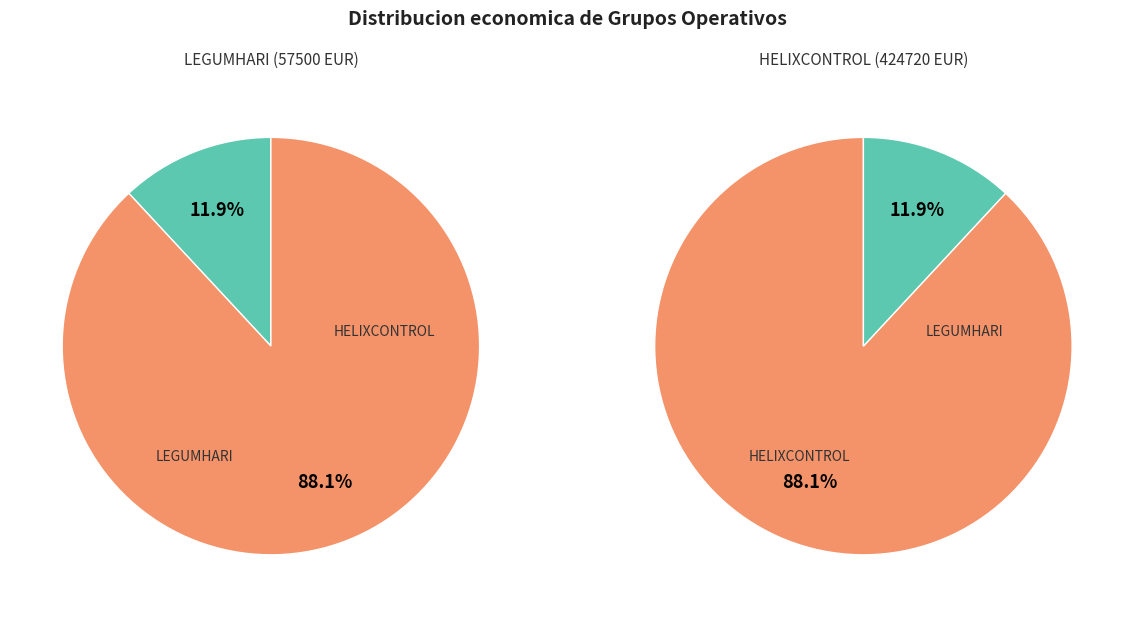

The Grupo Operativo HELIXCONTROL slice represents 88% of the pie. True or false?

True